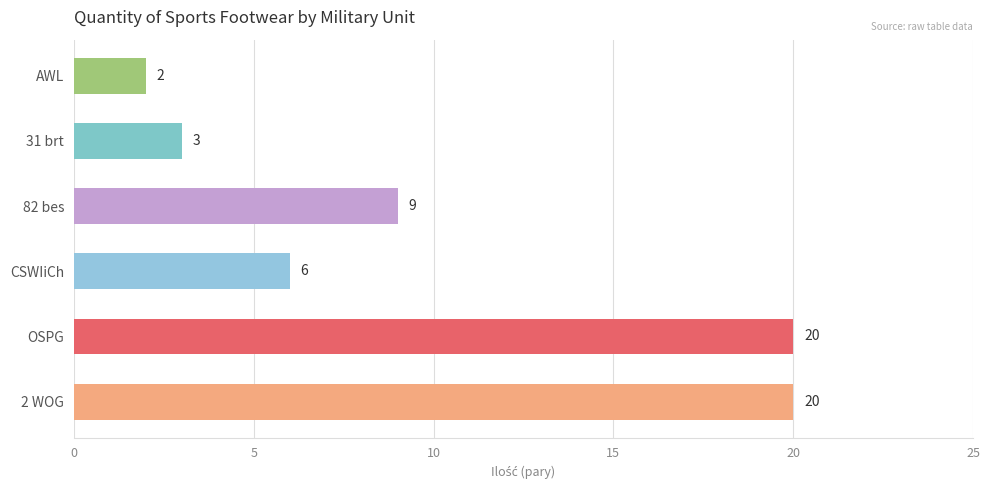

What is the sum of the values at CSWIiCh and AWL?

8